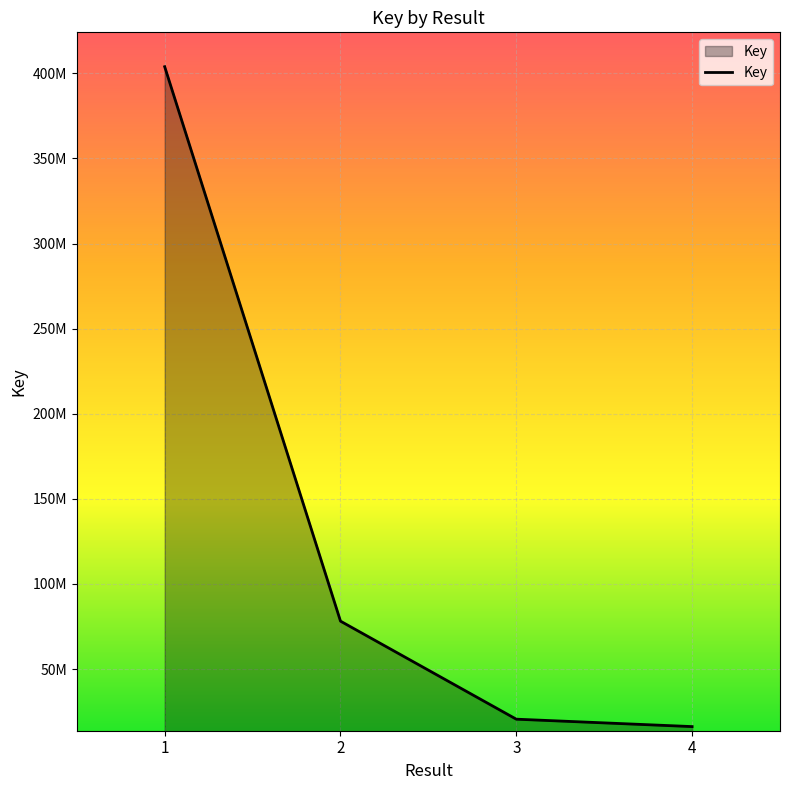

True or false: the data has more than 1 interior local peaks.

False